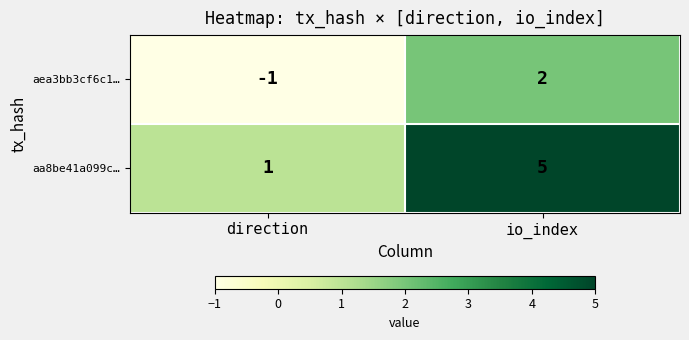

What is the smallest value displayed?

-1